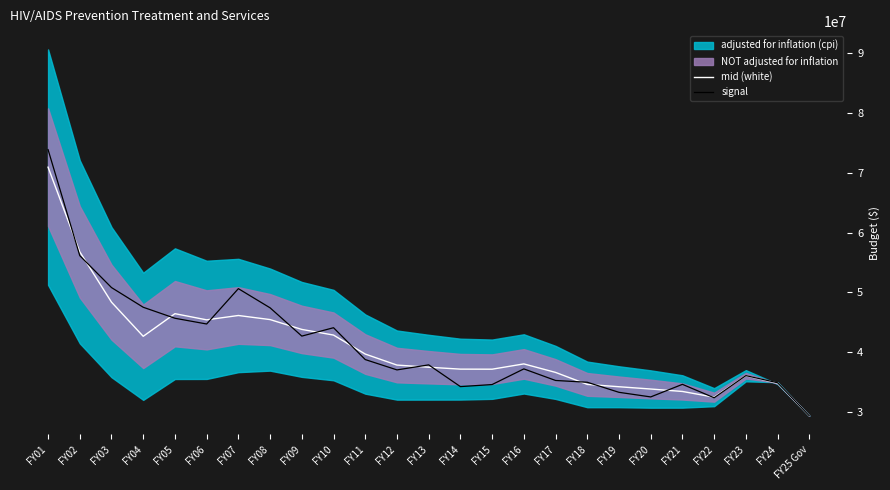

Which series has the largest total across all categories?

signal